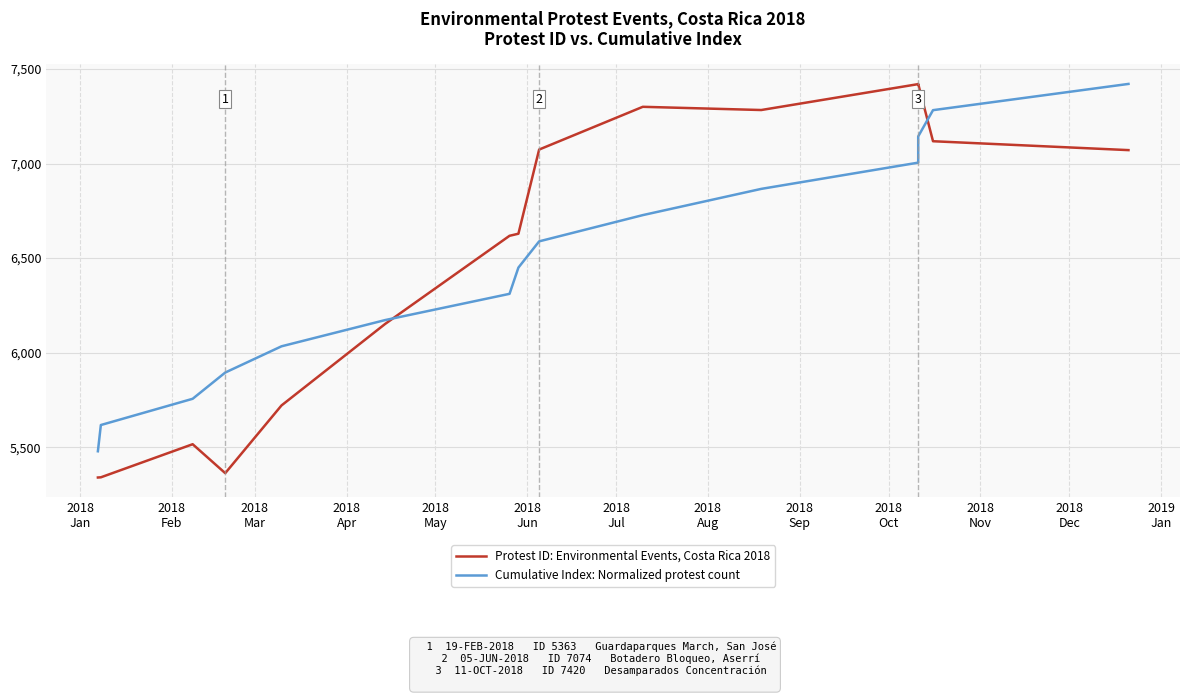

True or false: Protest ID: Environmental Events, Costa Rica 2018 has more than 2 interior local peaks.

True